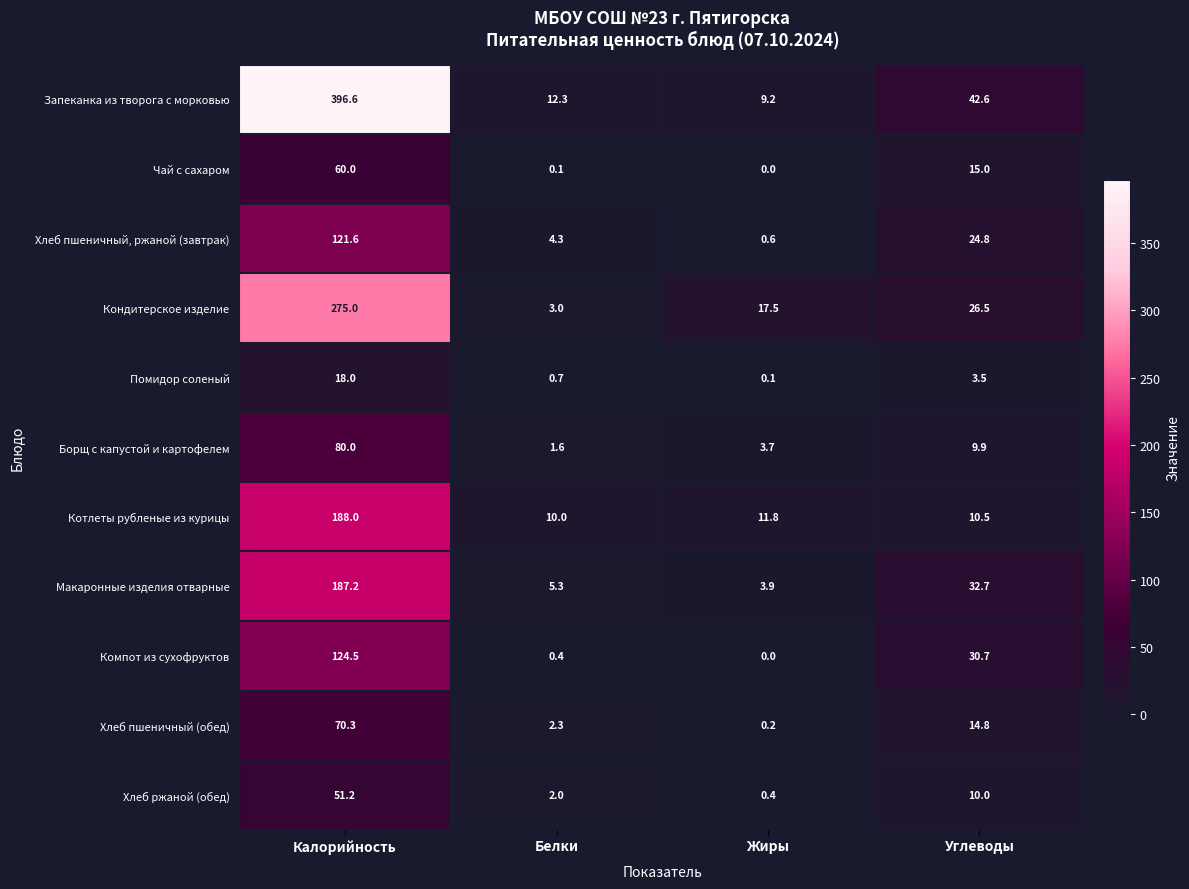

What is the spread (max minus min) of values at Жиры?

17.5